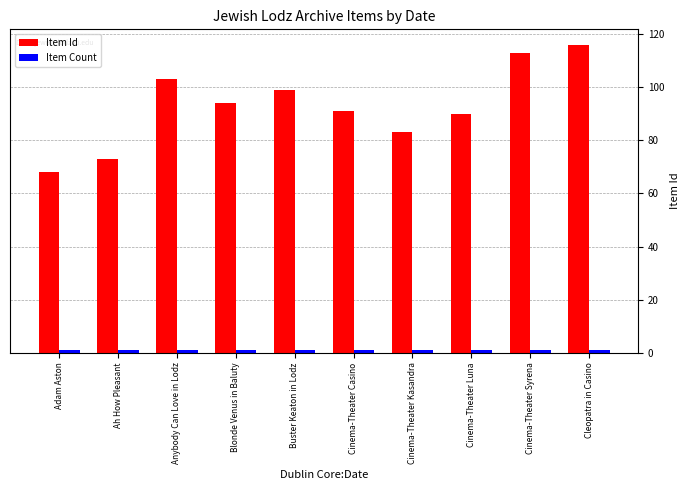

What is the average value of the Item Id series?

93